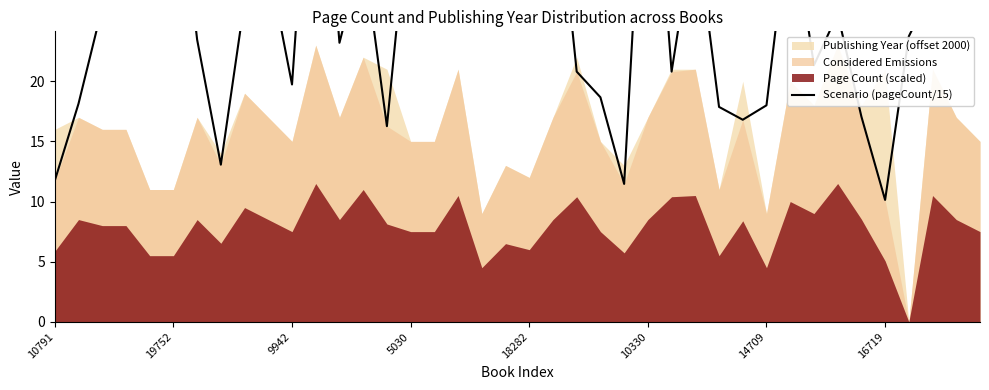

Reading right to left, list all the values displayed in this chart.

35.2	24.8	27.7	23.7	10.1	17.1	25.6	21.3	34.4	18.0	16.8	17.9	33.3	20.8	46.9	11.5	18.7	20.8	40.0	33.1	28.5	33.1	33.9	31.5	36.3	16.3	30.9	23.2	48.0	19.7	29.9	26.7	13.1	23.5	40.8	42.1	25.1	26.1	18.1	11.7